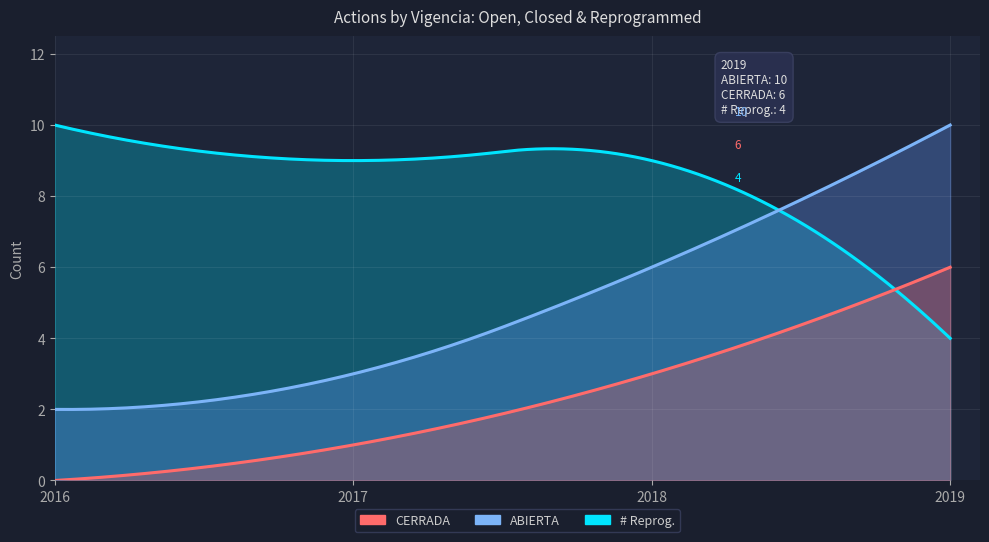

Which series has the widest spread of values?

# Reprog.